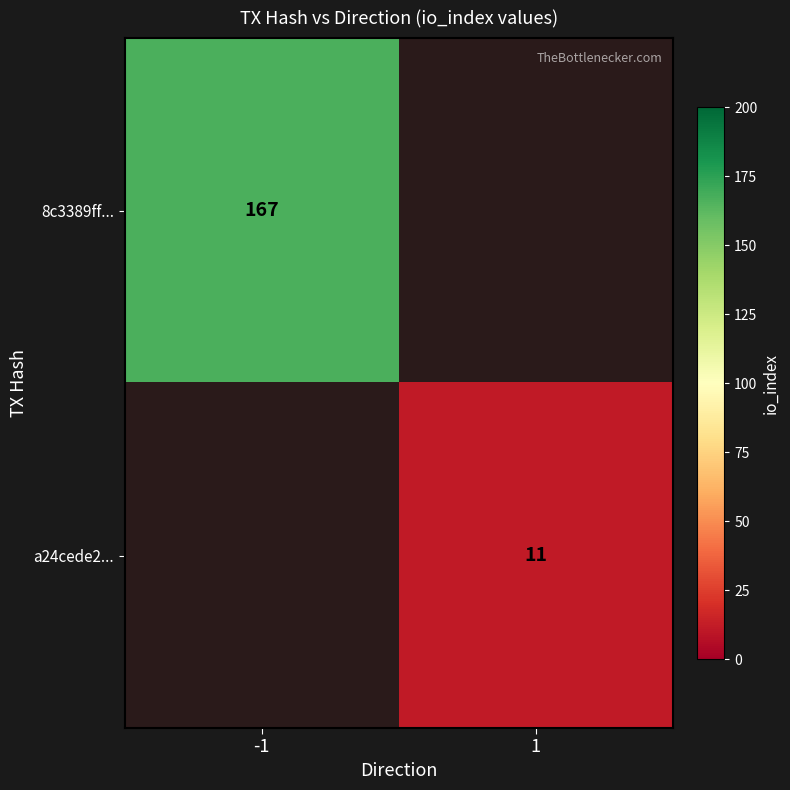

The a24cede2... series shows 6 at 1. True or false?

False